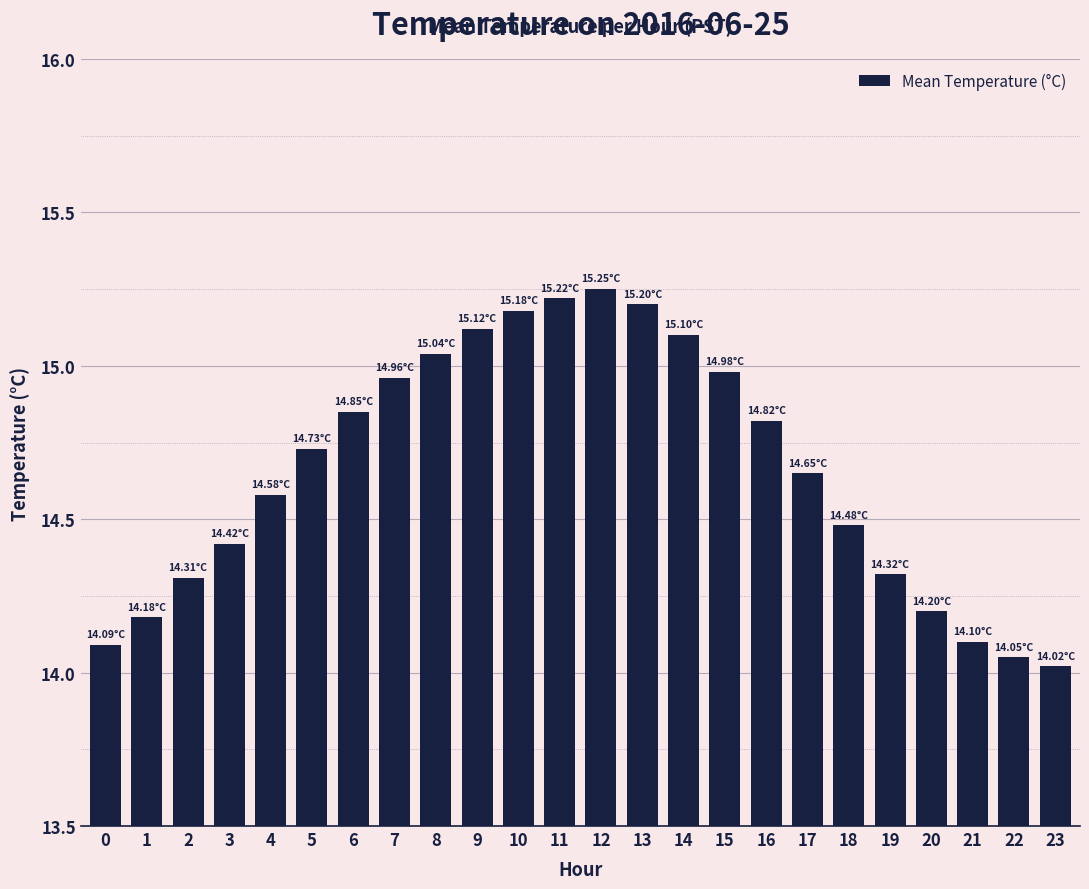

What is the difference between the second highest and minimum values?

1.2